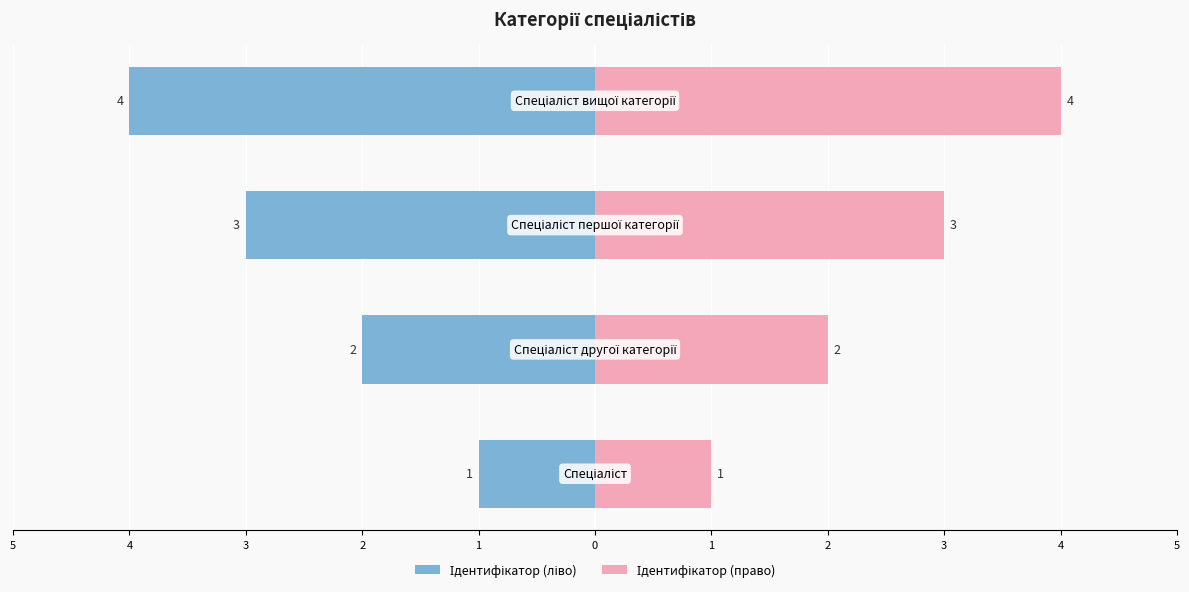

The Ідентифікатор (ліво) series shows -3 at 4. True or false?

False